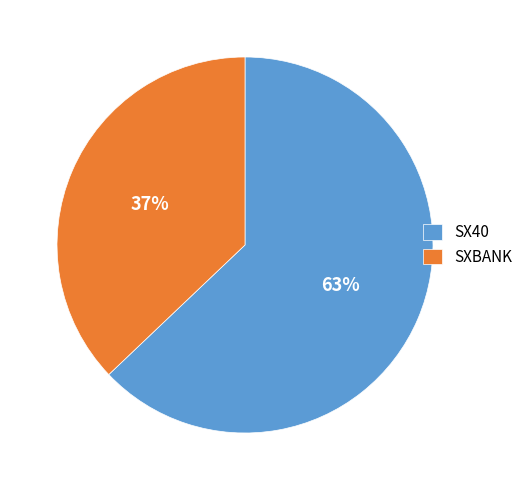

To the nearest percent, what percentage of the pie is SXBANK?

37%